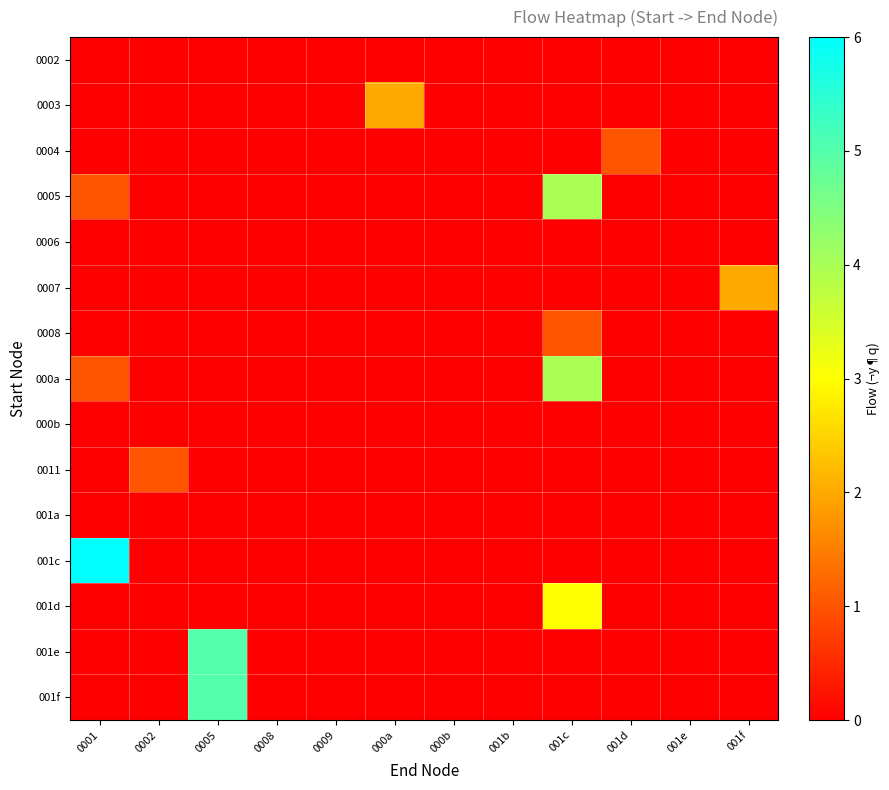

Reading left to right, extract all data points from this chart.

0002: 0001=0	0002=0	0005=0	0008=0	0009=0	000a=0	000b=0	001b=0	001c=0	001d=0	001e=0	001f=0
0003: 0001=0	0002=0	0005=0	0008=0	0009=0	000a=2	000b=0	001b=0	001c=0	001d=0	001e=0	001f=0
0004: 0001=0	0002=0	0005=0	0008=0	0009=0	000a=0	000b=0	001b=0	001c=0	001d=1	001e=0	001f=0
0005: 0001=1	0002=0	0005=0	0008=0	0009=0	000a=0	000b=0	001b=0	001c=4	001d=0	001e=0	001f=0
0006: 0001=0	0002=0	0005=0	0008=0	0009=0	000a=0	000b=0	001b=0	001c=0	001d=0	001e=0	001f=0
0007: 0001=0	0002=0	0005=0	0008=0	0009=0	000a=0	000b=0	001b=0	001c=0	001d=0	001e=0	001f=2
0008: 0001=0	0002=0	0005=0	0008=0	0009=0	000a=0	000b=0	001b=0	001c=1	001d=0	001e=0	001f=0
000a: 0001=1	0002=0	0005=0	0008=0	0009=0	000a=0	000b=0	001b=0	001c=4	001d=0	001e=0	001f=0
000b: 0001=0	0002=0	0005=0	0008=0	0009=0	000a=0	000b=0	001b=0	001c=0	001d=0	001e=0	001f=0
0011: 0001=0	0002=1	0005=0	0008=0	0009=0	000a=0	000b=0	001b=0	001c=0	001d=0	001e=0	001f=0
001a: 0001=0	0002=0	0005=0	0008=0	0009=0	000a=0	000b=0	001b=0	001c=0	001d=0	001e=0	001f=0
001c: 0001=6	0002=0	0005=0	0008=0	0009=0	000a=0	000b=0	001b=0	001c=0	001d=0	001e=0	001f=0
001d: 0001=0	0002=0	0005=0	0008=0	0009=0	000a=0	000b=0	001b=0	001c=3	001d=0	001e=0	001f=0
001e: 0001=0	0002=0	0005=5	0008=0	0009=0	000a=0	000b=0	001b=0	001c=0	001d=0	001e=0	001f=0
001f: 0001=0	0002=0	0005=5	0008=0	0009=0	000a=0	000b=0	001b=0	001c=0	001d=0	001e=0	001f=0